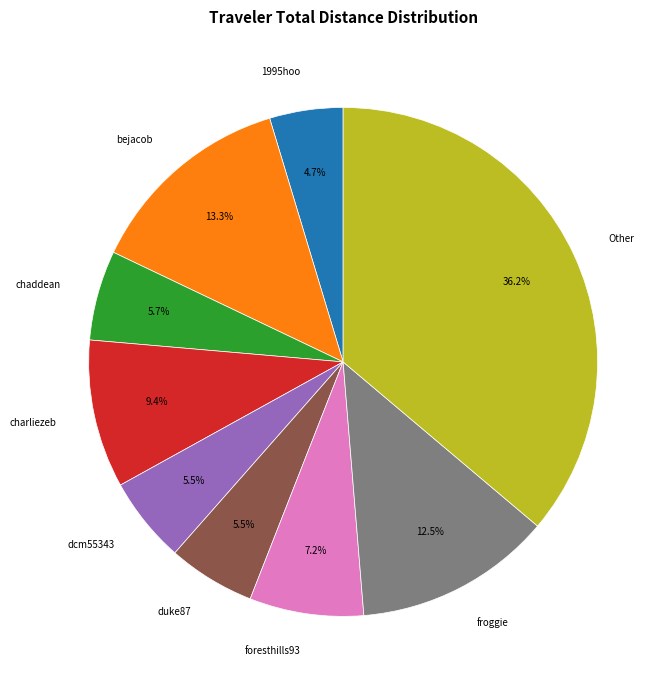

Approximately how many times larger is the value at chaddean compared to duke87?

1.0